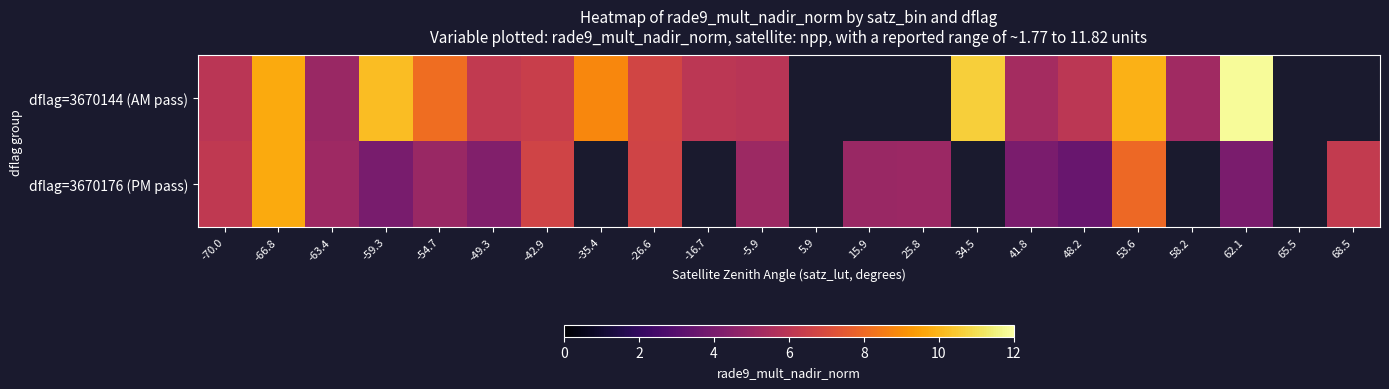

What is the sum of the dflag=3670144 (AM pass) values at -16.7 and -54.7?

14.2